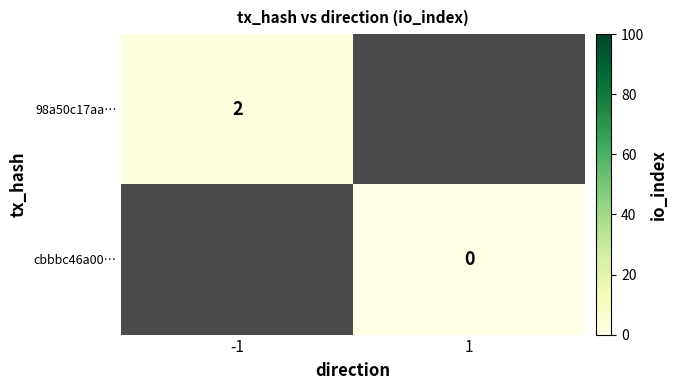

Is the value of 98a50c17aa… at -1 greater than the value of cbbbc46a00… at 1?

Yes